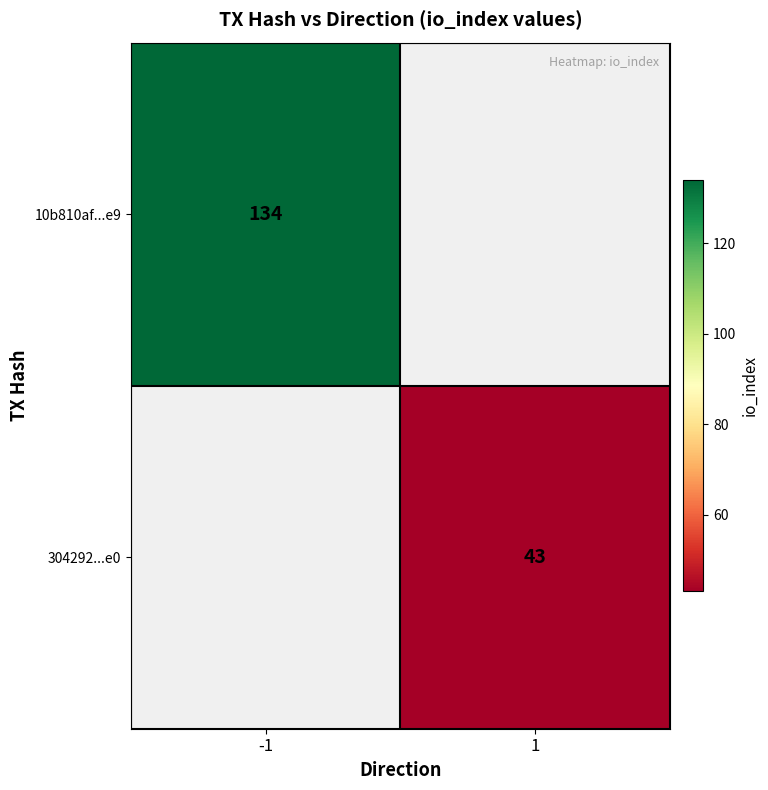

The 10b810af...e9 series shows 134 at -1. True or false?

True